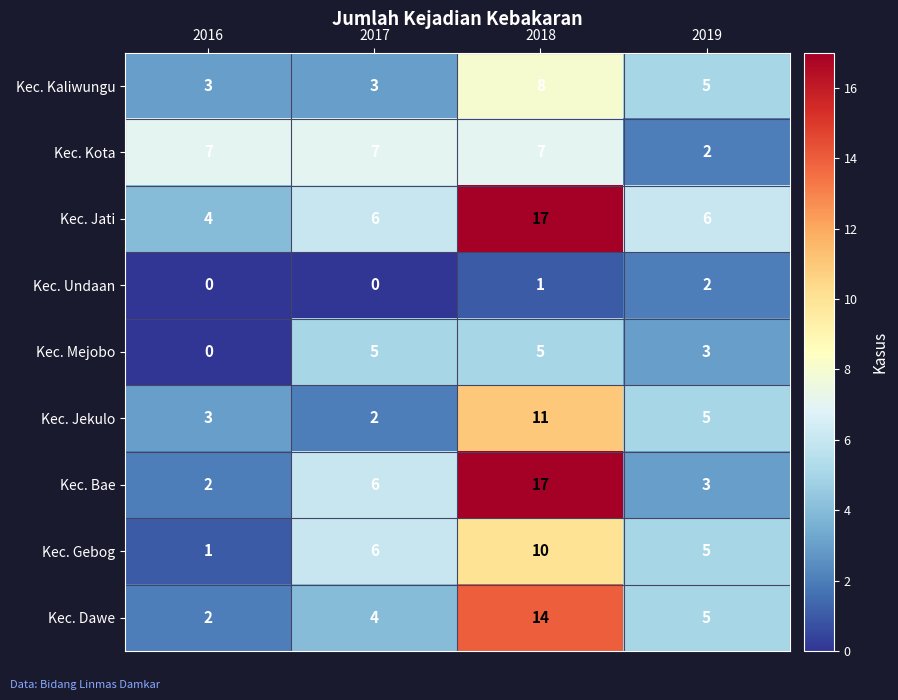

The Kec. Kaliwungu series shows 2 at 2017. True or false?

False